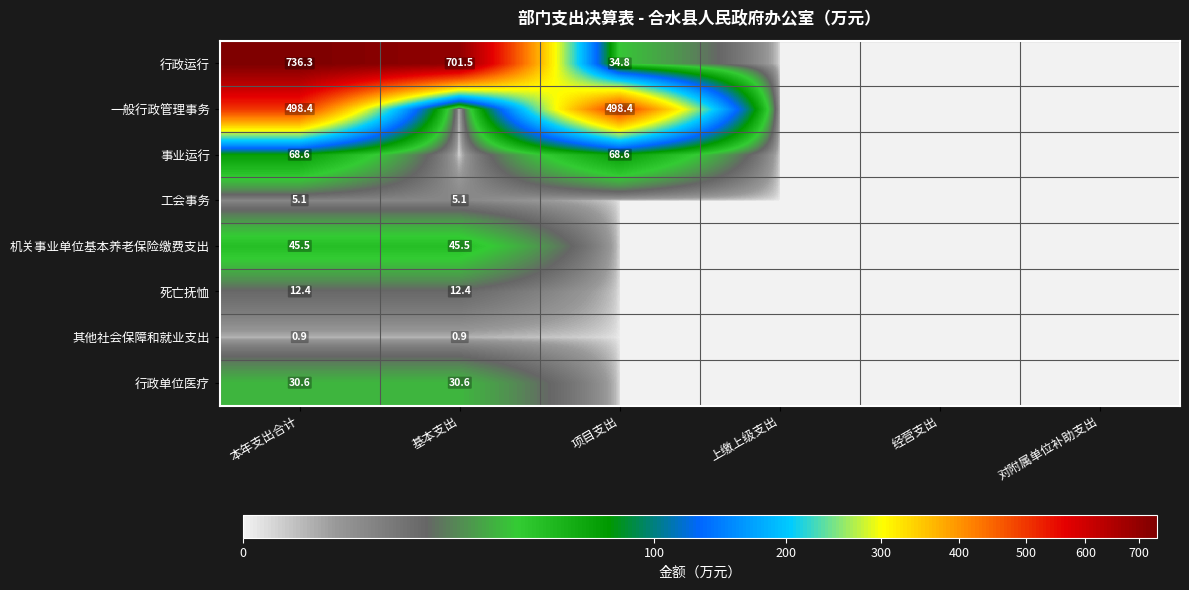

True or false: 工会事务 has a value of 5.1 at 基本支出.

True